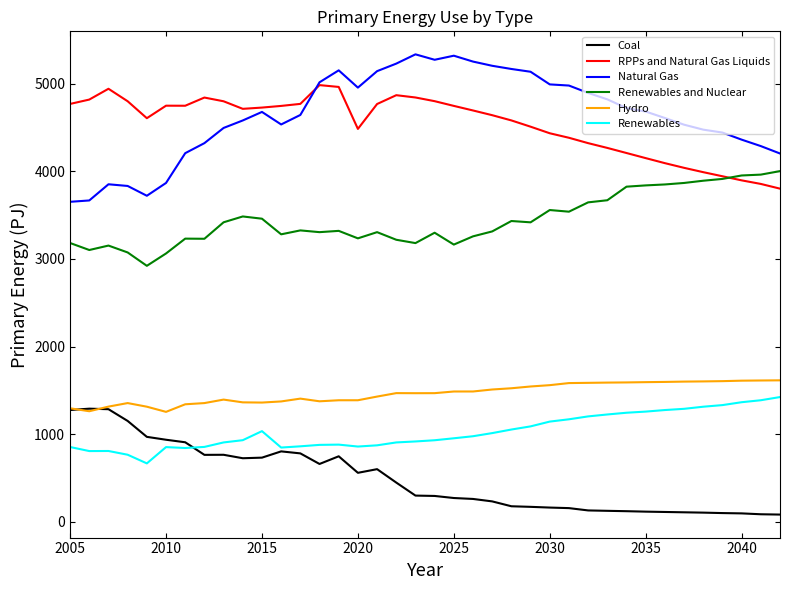

What is the lowest value of the RPPs and Natural Gas Liquids series?

3801.8